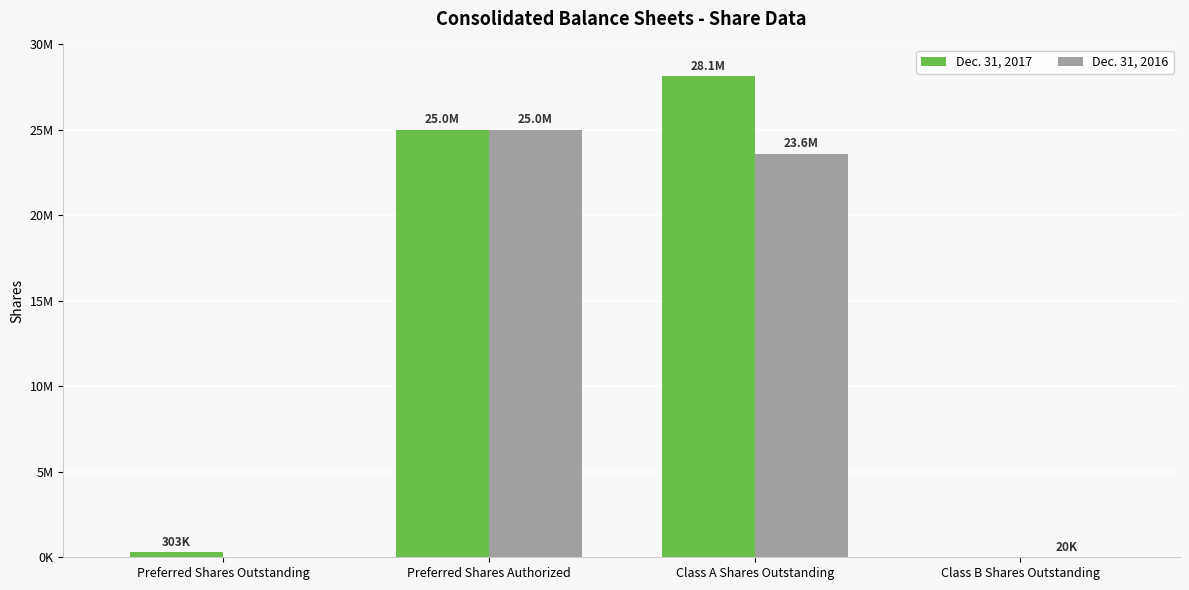

The Dec. 31, 2016 series shows 39082937 at Preferred Shares Authorized. True or false?

False